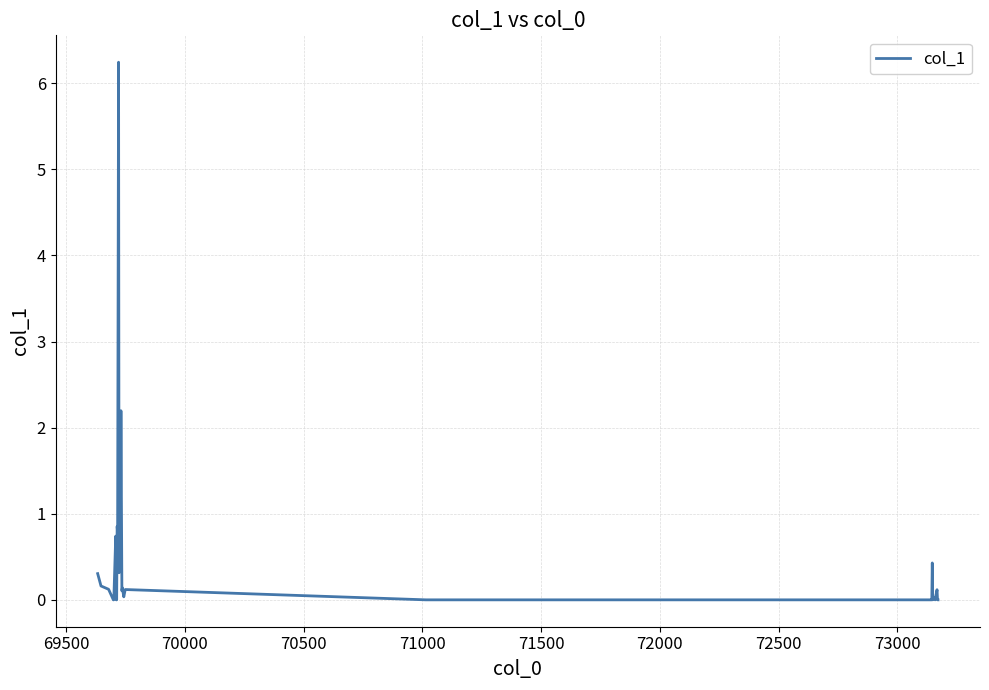

What is the difference between the maximum and minimum values?

6.2